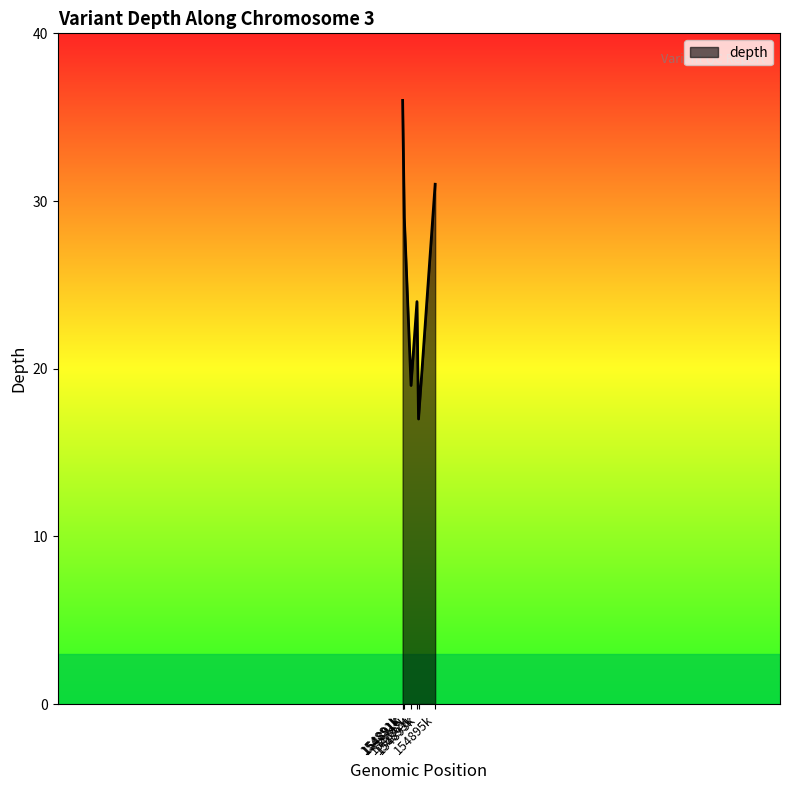

Does the chart display data point markers on the line(s)?

No